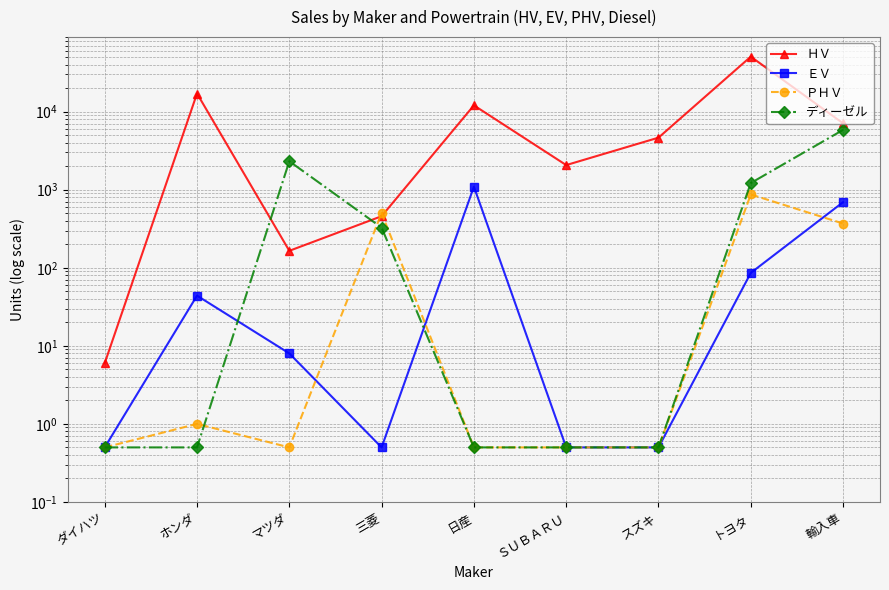

Where is ＨＶ nearest to the value 25357?

ホンダ